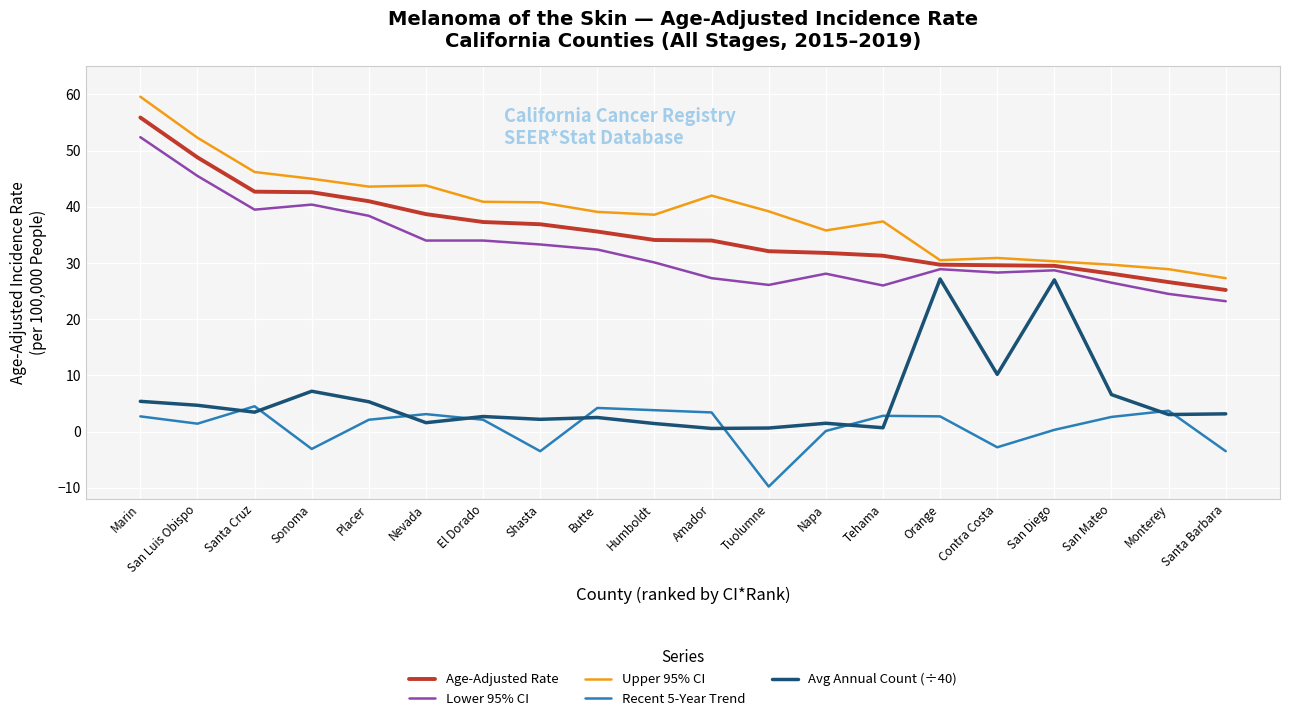

List the series in order of their peak value, lowest first.

Recent 5-Year Trend, Avg Annual Count (÷40), Lower 95% CI, Age-Adjusted Rate, Upper 95% CI